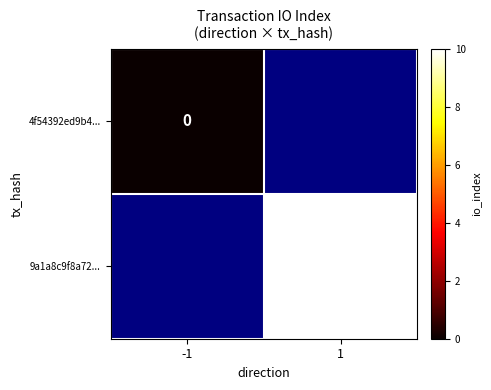

The value of 9a1a8c9f8a72... at 1 is 10. True or false?

True